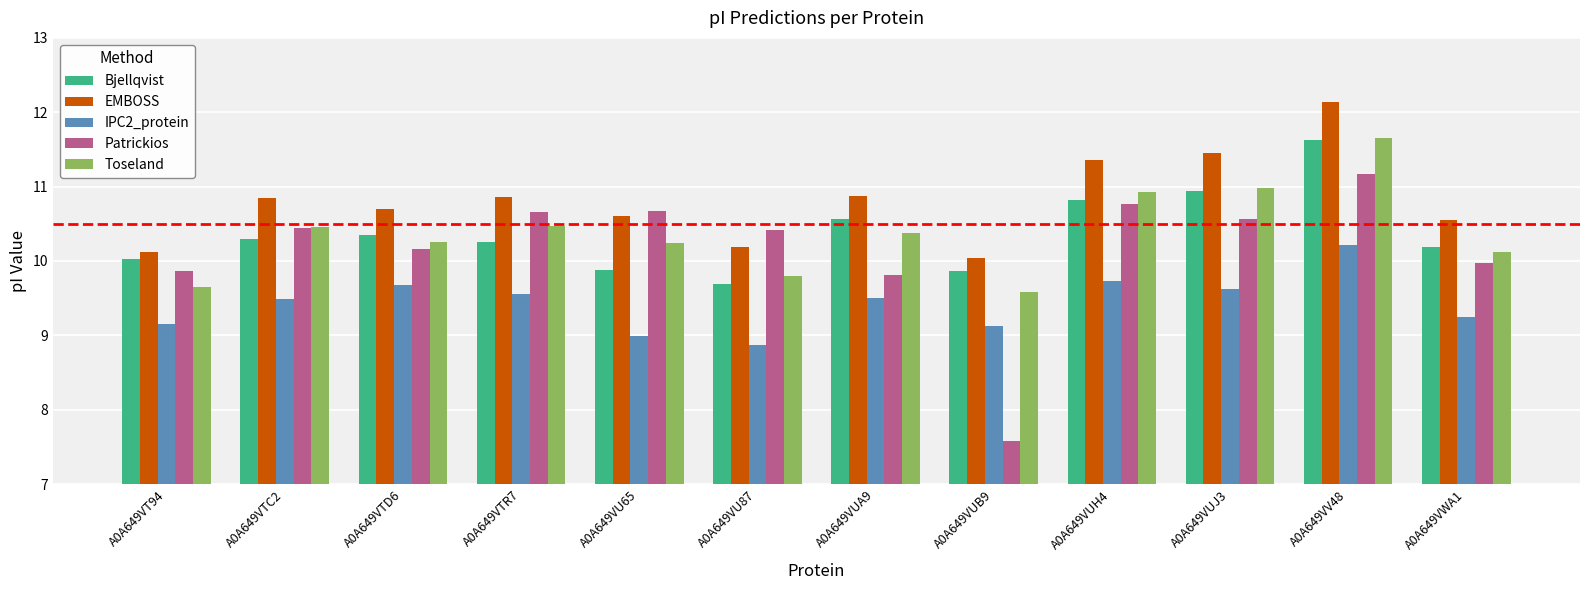

Which category has the highest value across all series?

A0A649VV48